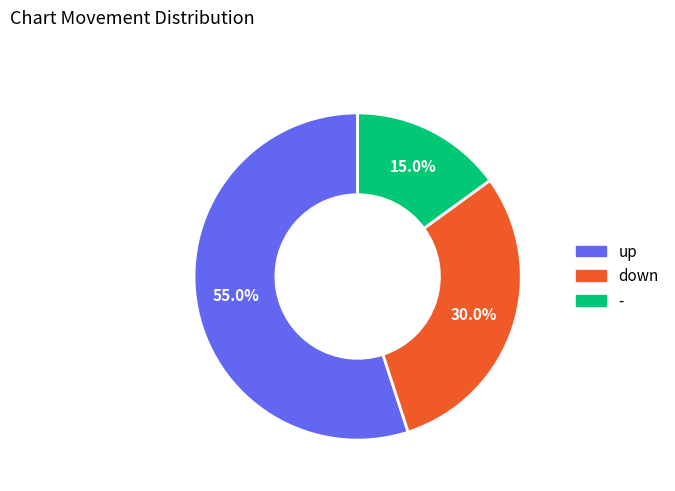

The up slice represents 40% of the pie. True or false?

False